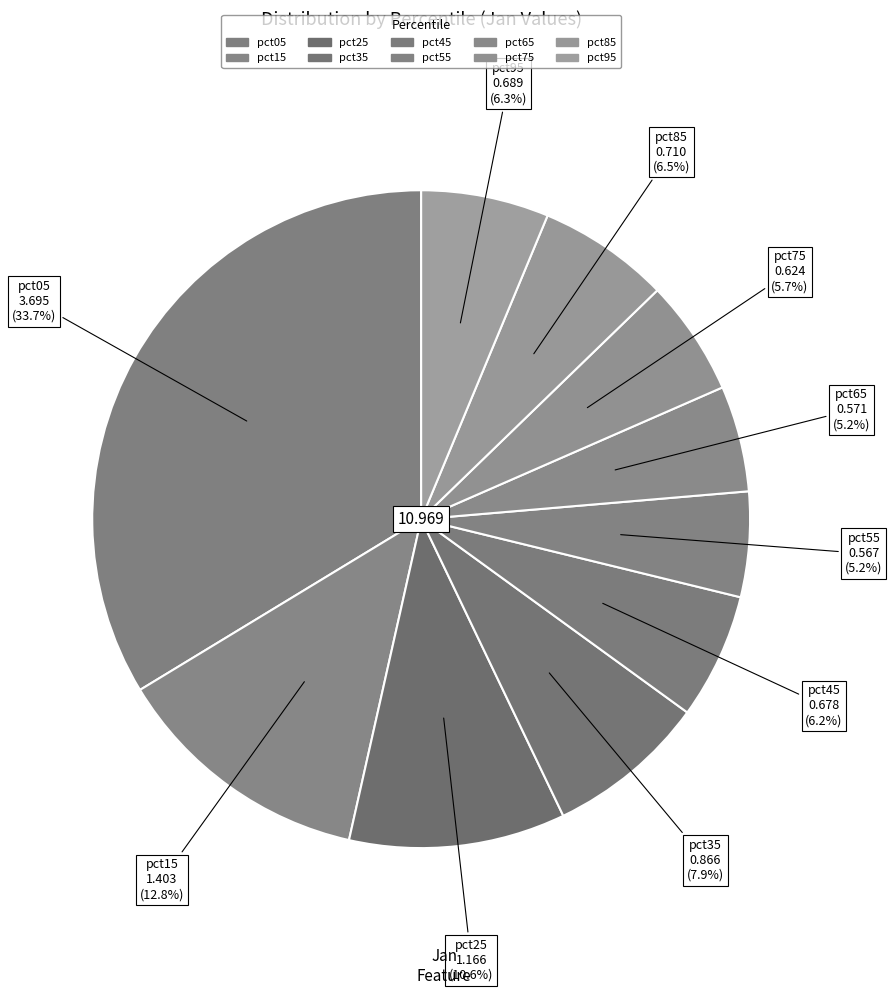

What is the largest slice in the pie chart?

pct05